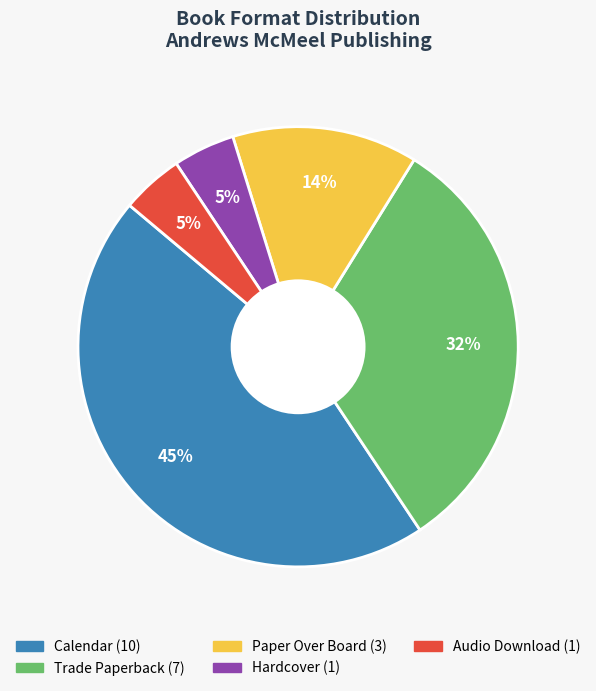

Is there a majority slice in this chart?

No